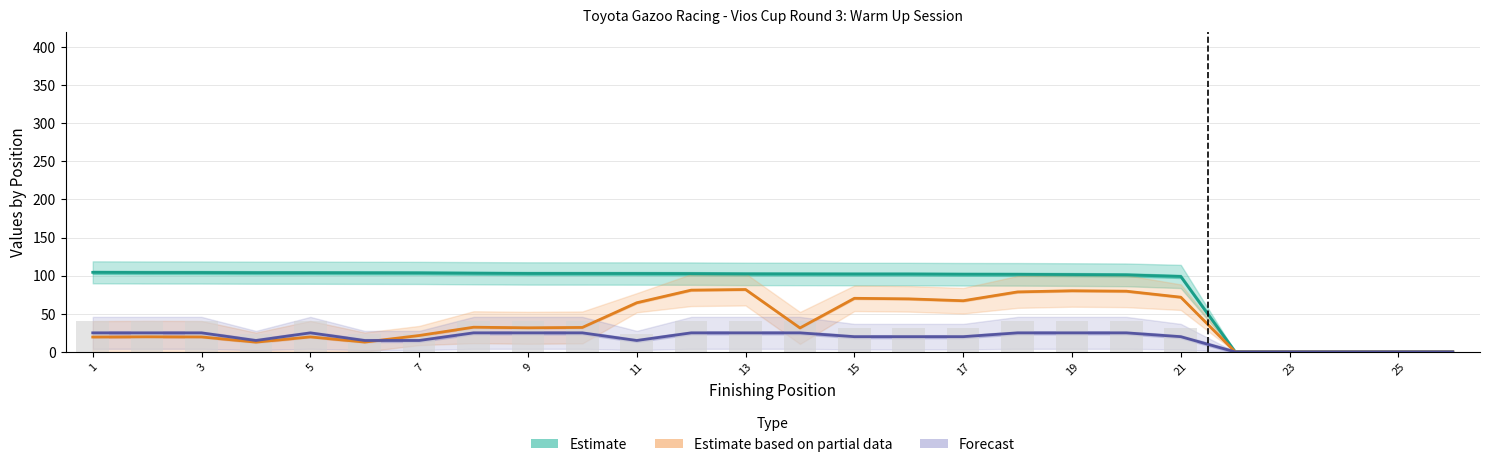

The value of Forecast at 25 is 7.5. True or false?

False